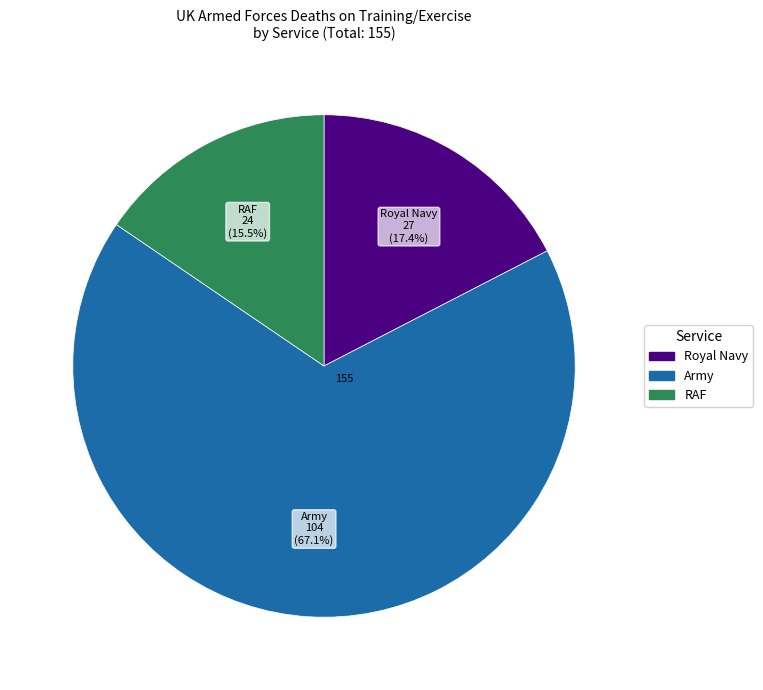

How many segments does this pie chart have?

3